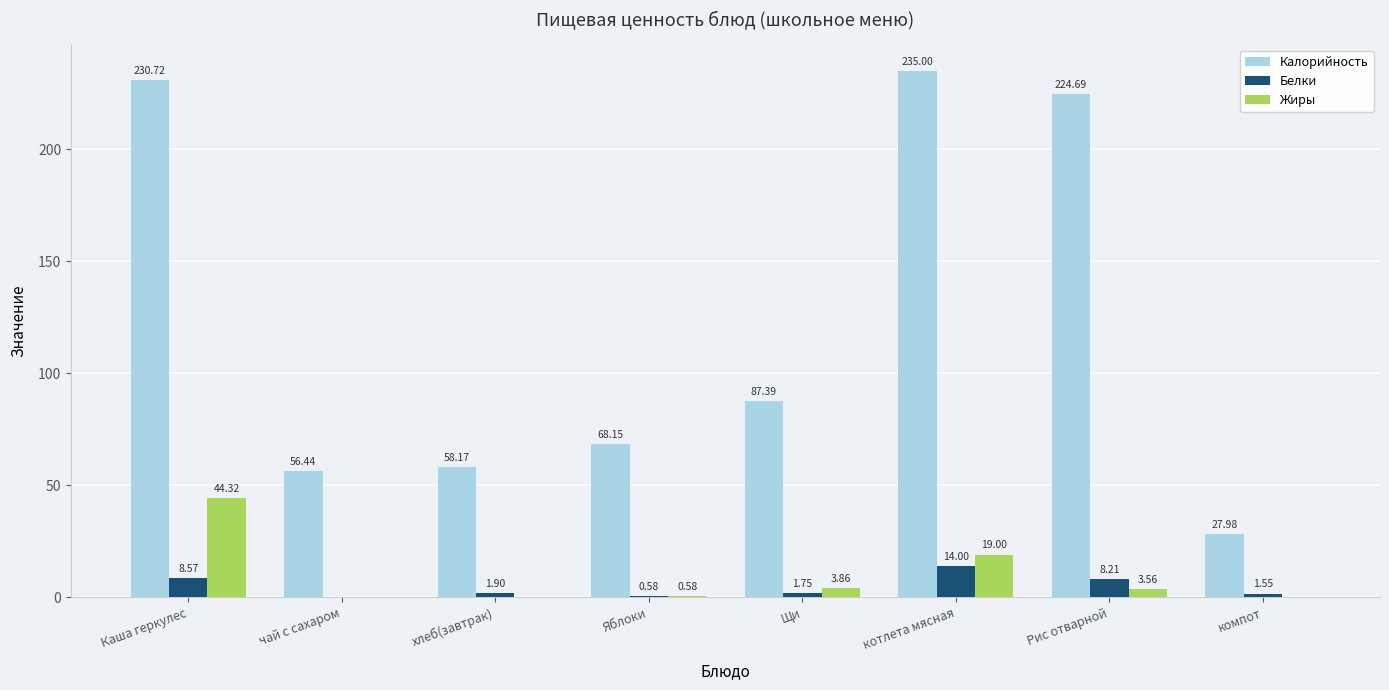

Are the bars horizontal?

No